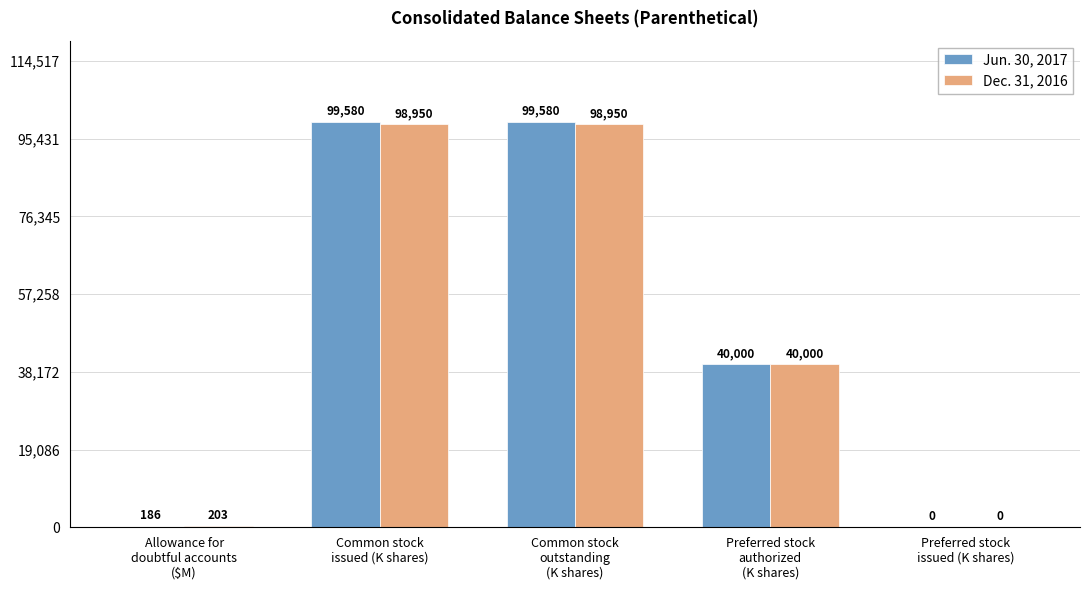

Reading right to left, what are all the values shown in this chart?

Jun. 30, 2017: 0	40000	99580	99580	186
Dec. 31, 2016: 0	40000	98950	98950	203